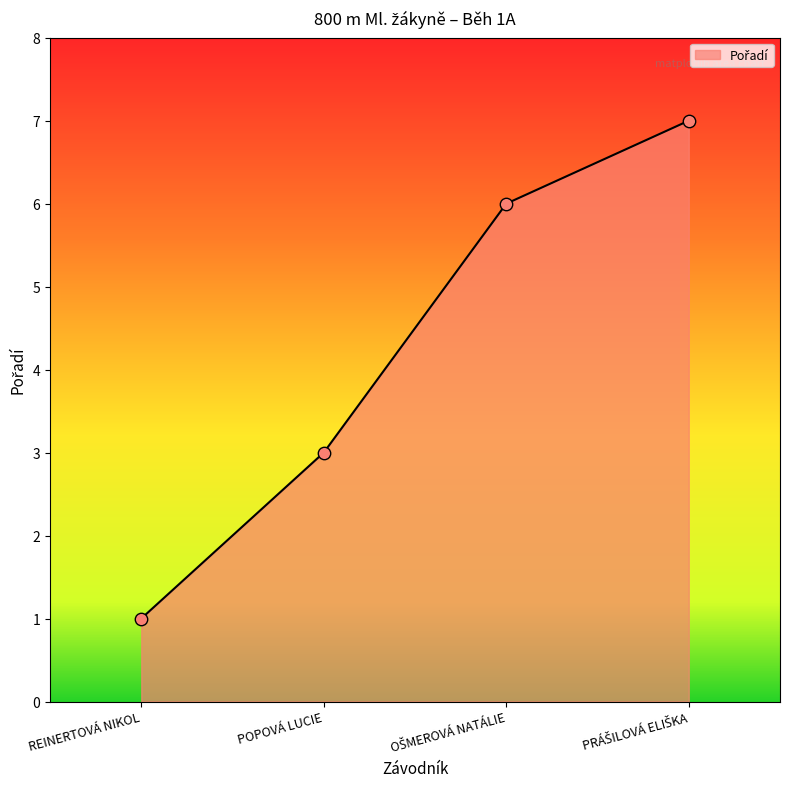

What is the change in value from REINERTOVÁ NIKOL to POPOVÁ LUCIE?

+2